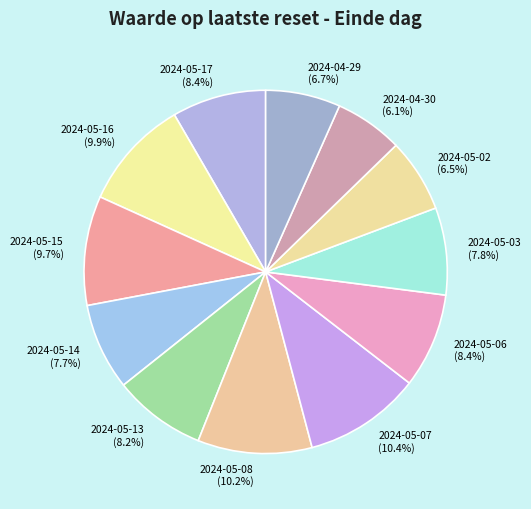

Does any single category account for the majority?

No